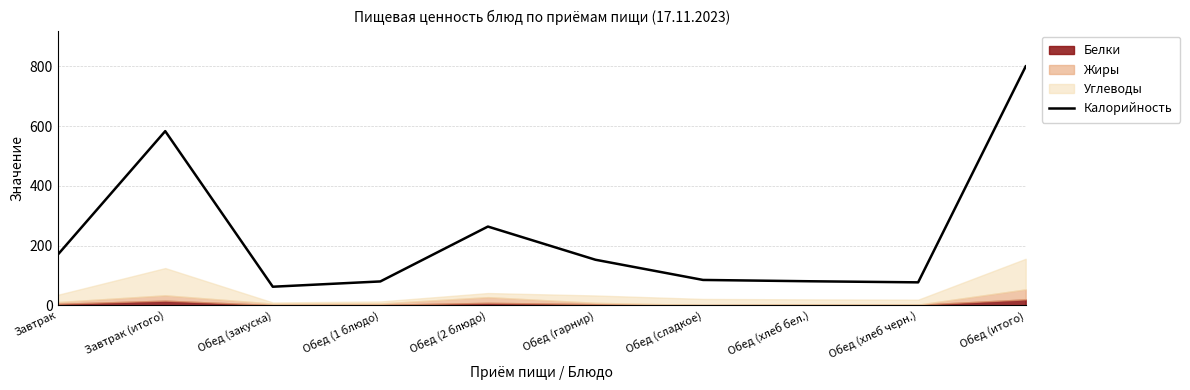

Reading left to right, list all the values displayed in this chart.

168.9	582.9	62.1	79.8	263.5	152.4	84.8	80.4	76.8	799.7